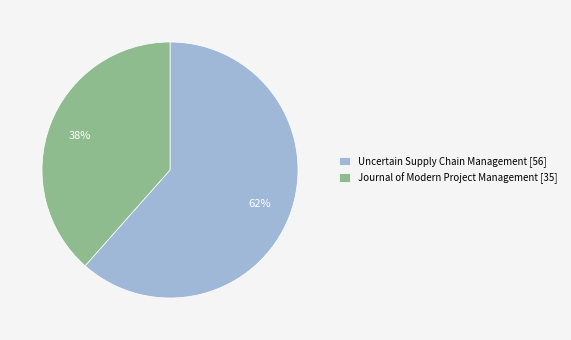

How many slices are in this pie chart?

2